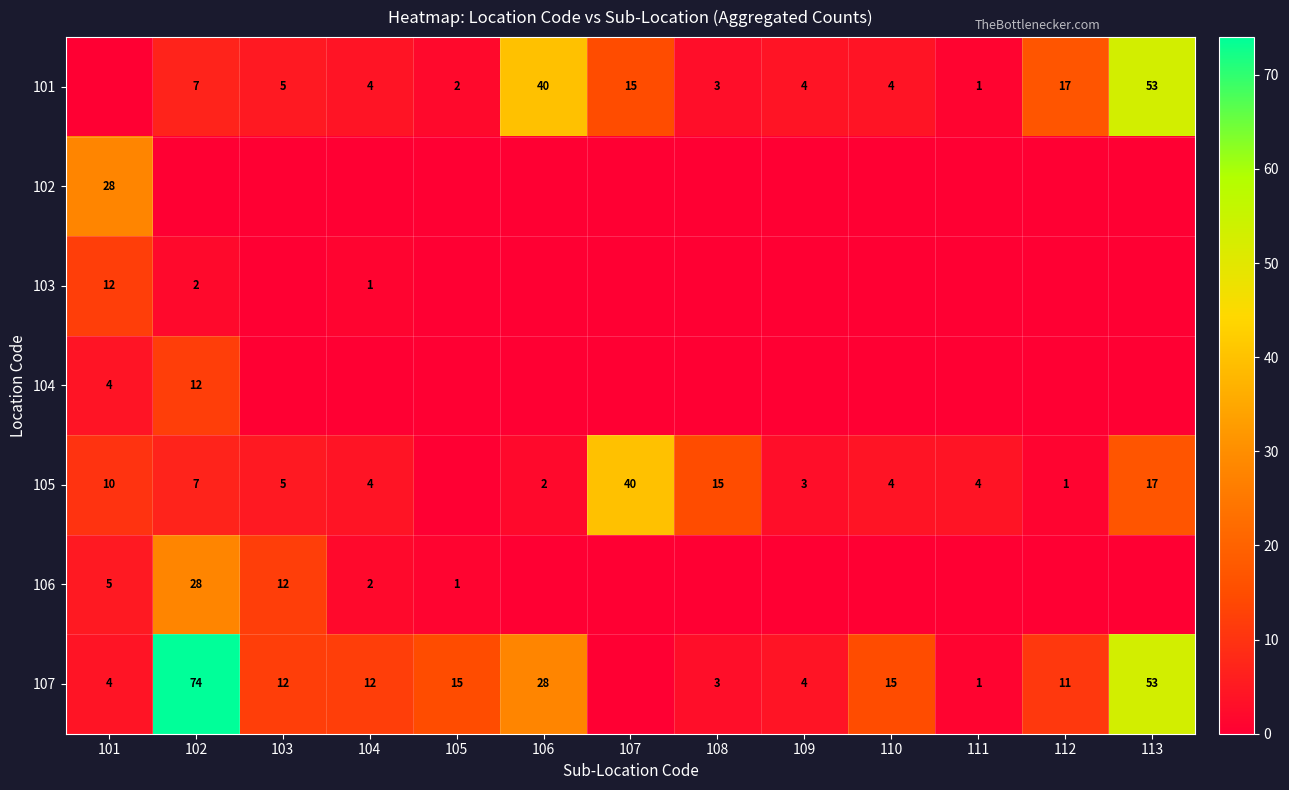

What is the difference between the highest and lowest values at 112?

17